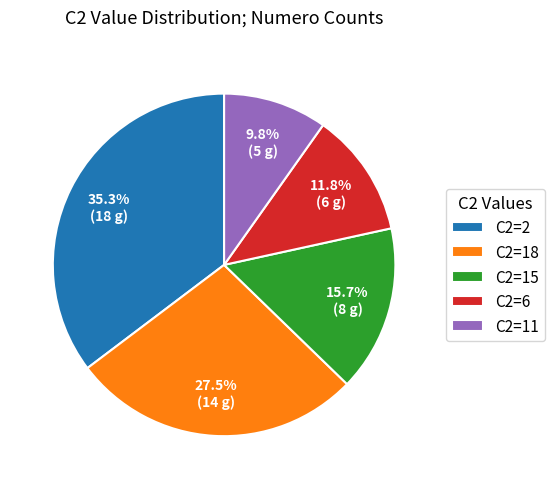

What is the total percentage of C2=2 and C2=18?

62.7%